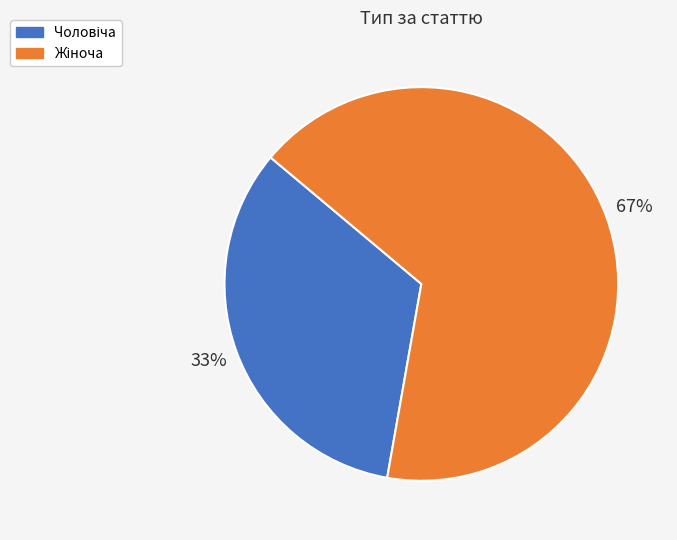

To the nearest percent, what is the average slice percentage?

50%